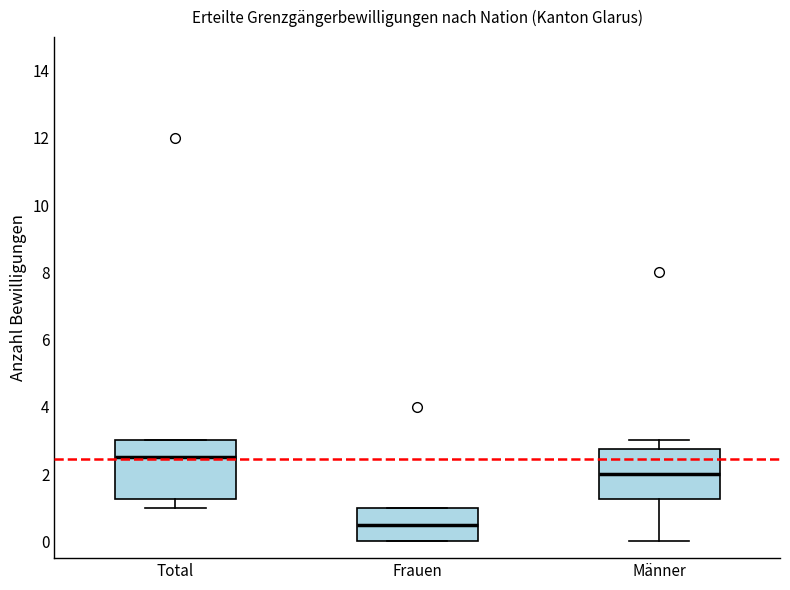

Reading left to right, read every box against the y-axis: the position of its median line, the range the box covers, and the ends of its whiskers. The values are not printed on the chart, so give them approximately, as read against the axis.

Total: median 2.6, box 1.2 to 3.0, whiskers 1.0 to 3.0
Frauen: median 0.6, box 0.0 to 1.0, whiskers 0.0 to 1.0
Männer: median 2.0, box 1.2 to 2.8, whiskers 0.0 to 3.0